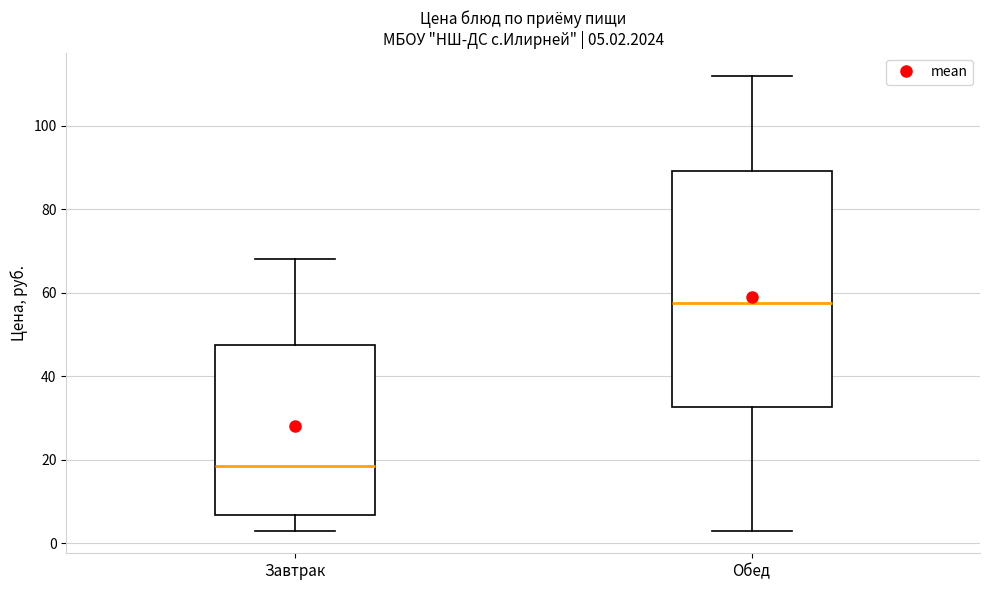

Which box's median line is the lowest?

Завтрак